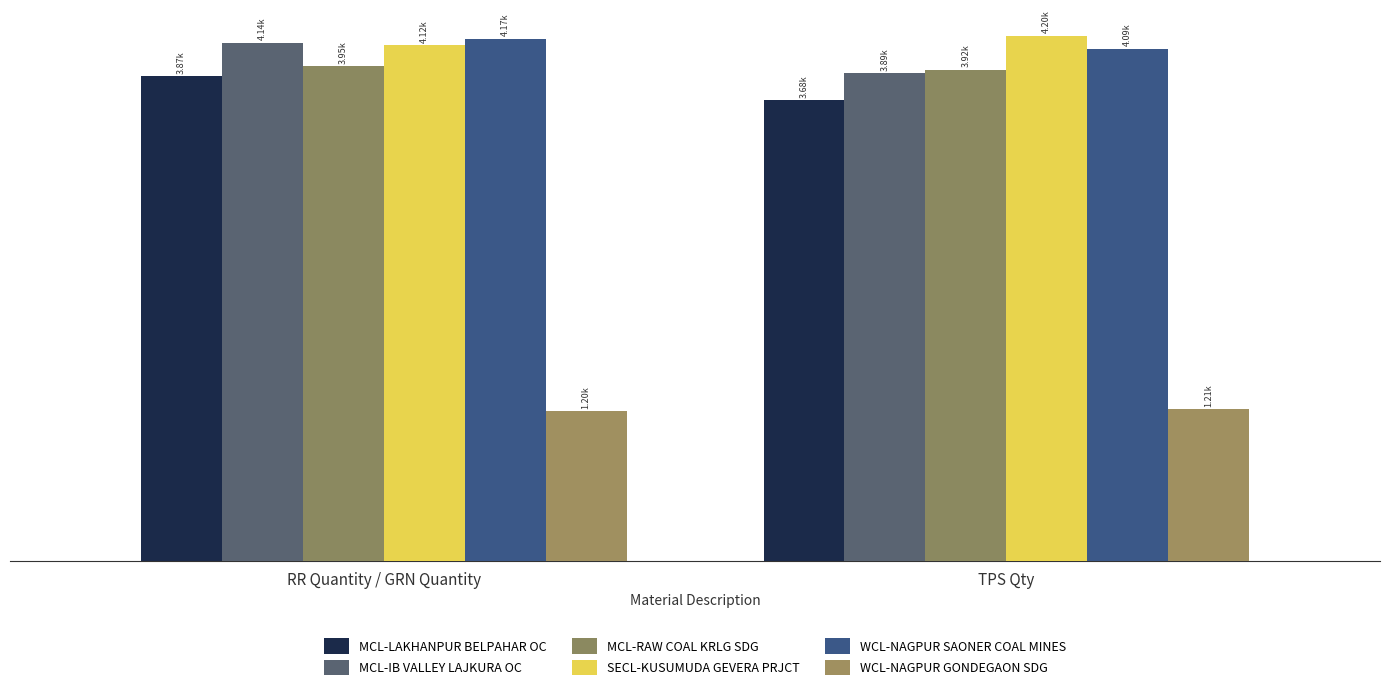

What are all the series names shown in the legend?

MCL-LAKHANPUR BELPAHAR OC, MCL-IB VALLEY LAJKURA OC, MCL-RAW COAL KRLG SDG, SECL-KUSUMUDA GEVERA PRJCT, WCL-NAGPUR SAONER COAL MINES, WCL-NAGPUR GONDEGAON SDG